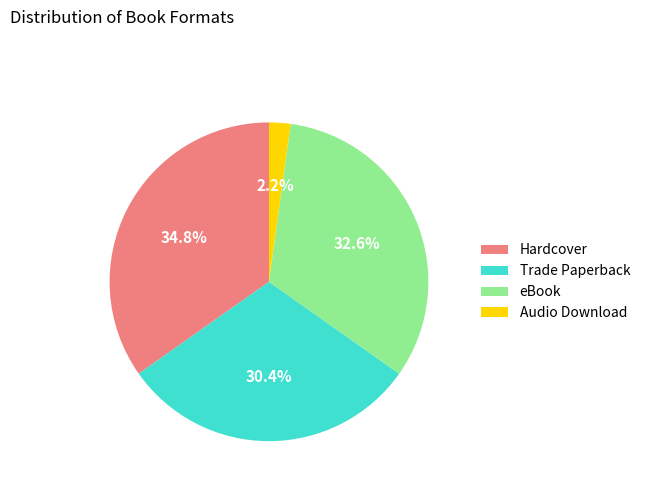

What is the total percentage of Hardcover and eBook?

67.4%